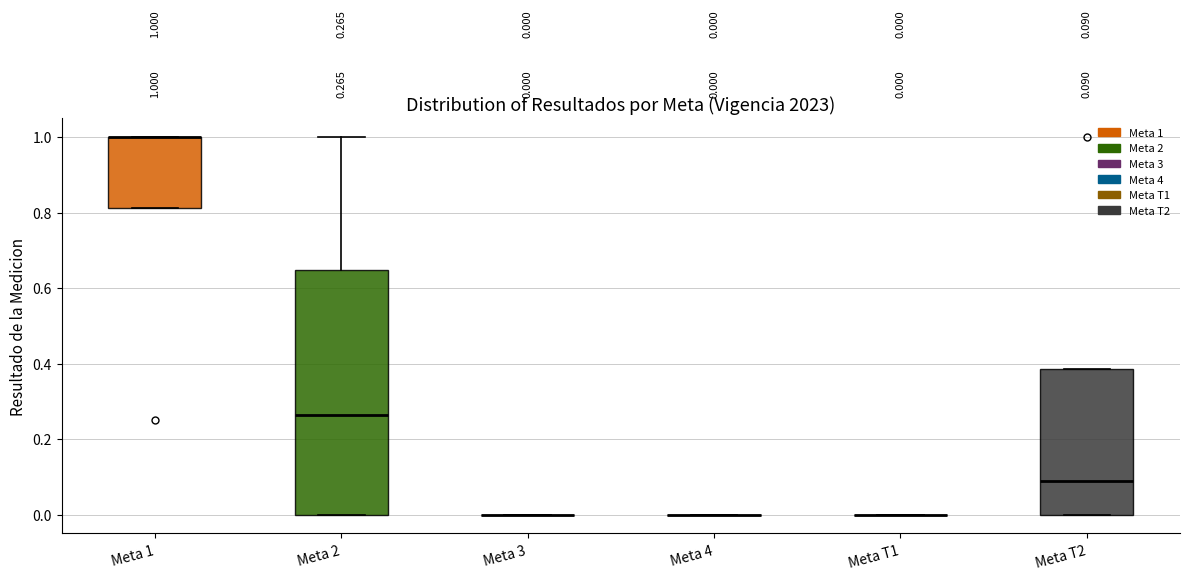

Which box is the tallest, from its lower edge to its upper edge?

Meta 2